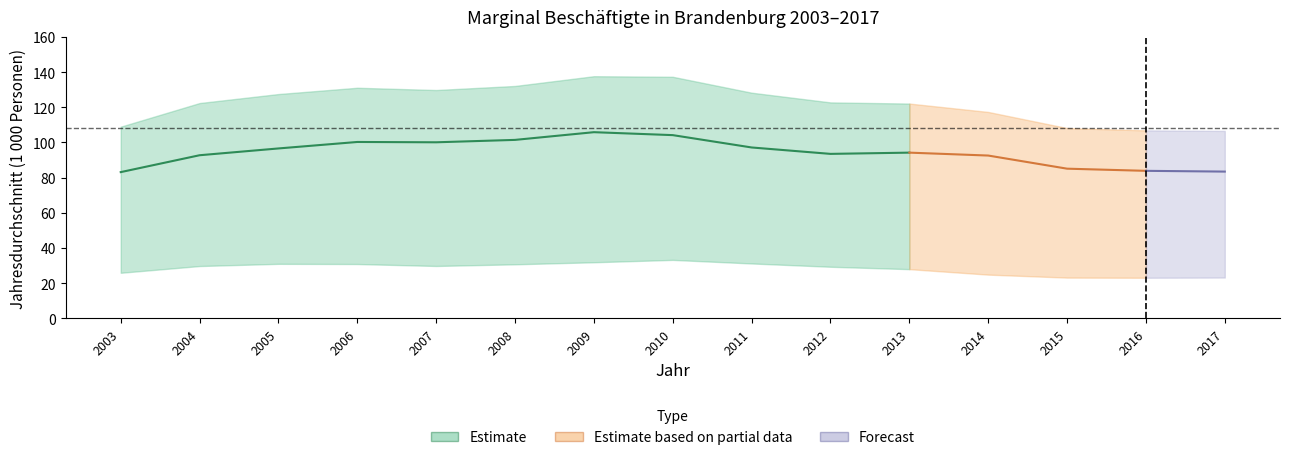

What value does the Land Brandenburg series have at 2016?

106.9